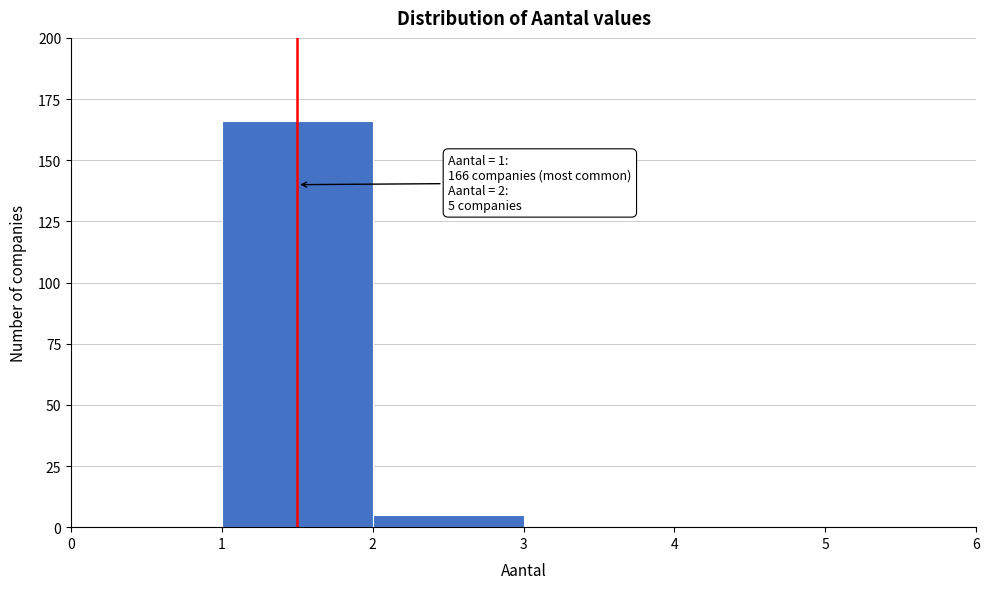

Over which range of the x-axis is the bar tallest?

1 to 2